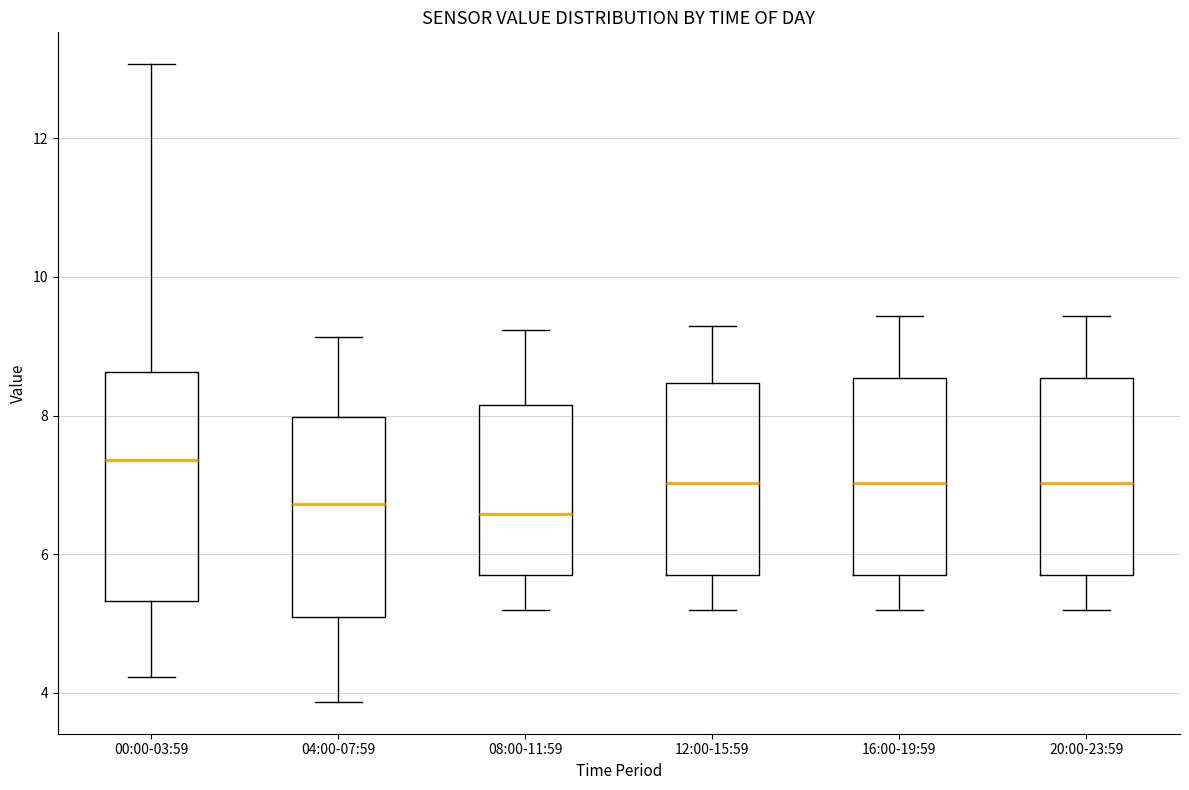

Comparing the boxes themselves (not the whiskers), which one is the tallest?

00:00-03:59